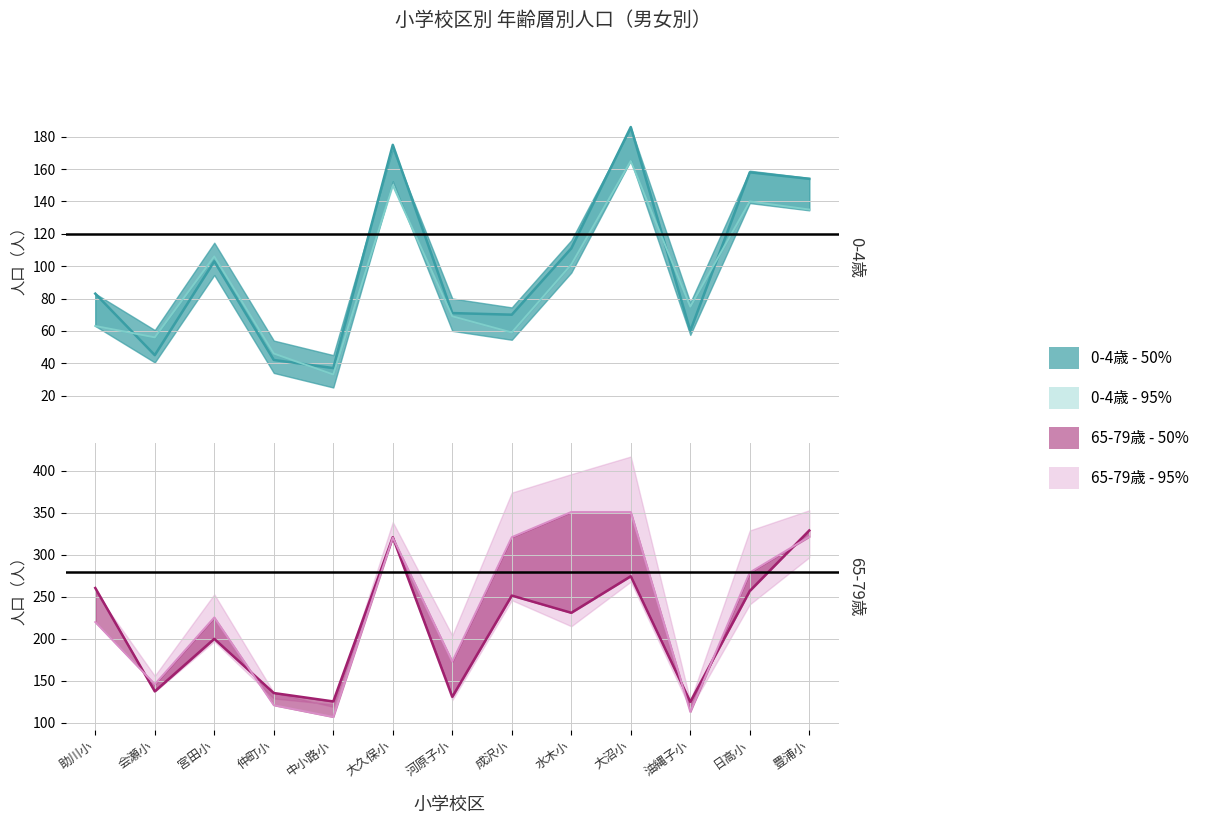

True or false: 65-69歳 平均 and 男 0-4歳 cross at least once.

False